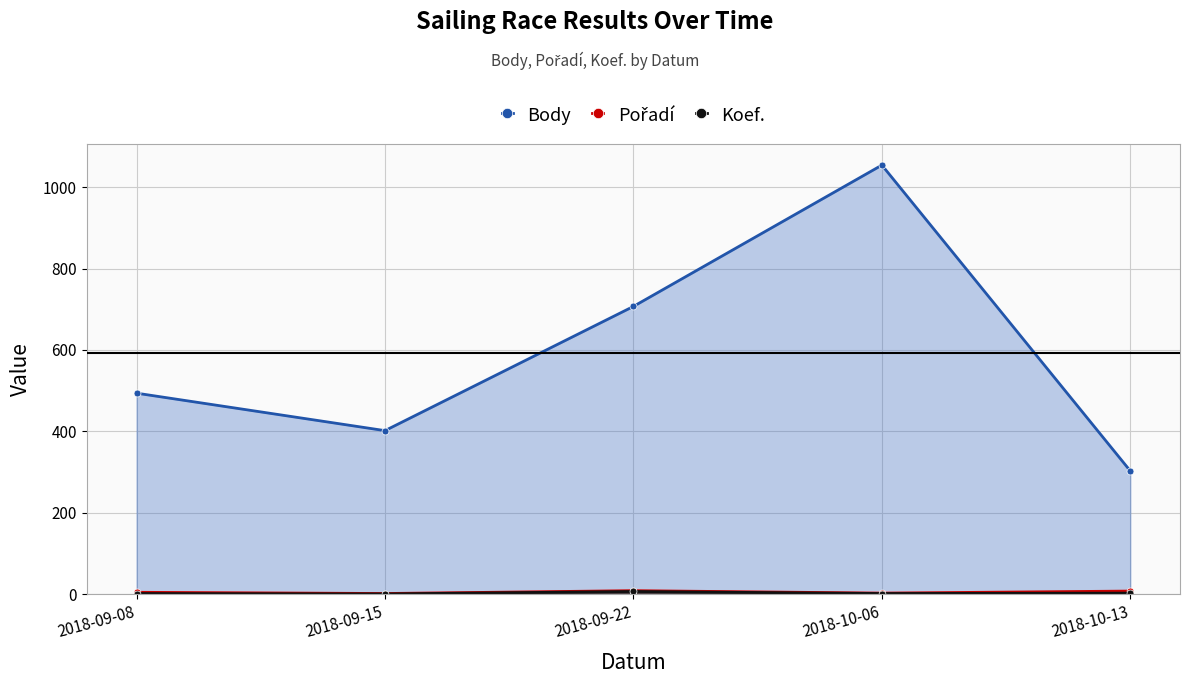

Which series changed the most between 2018-09-15 and 2018-10-06?

Body